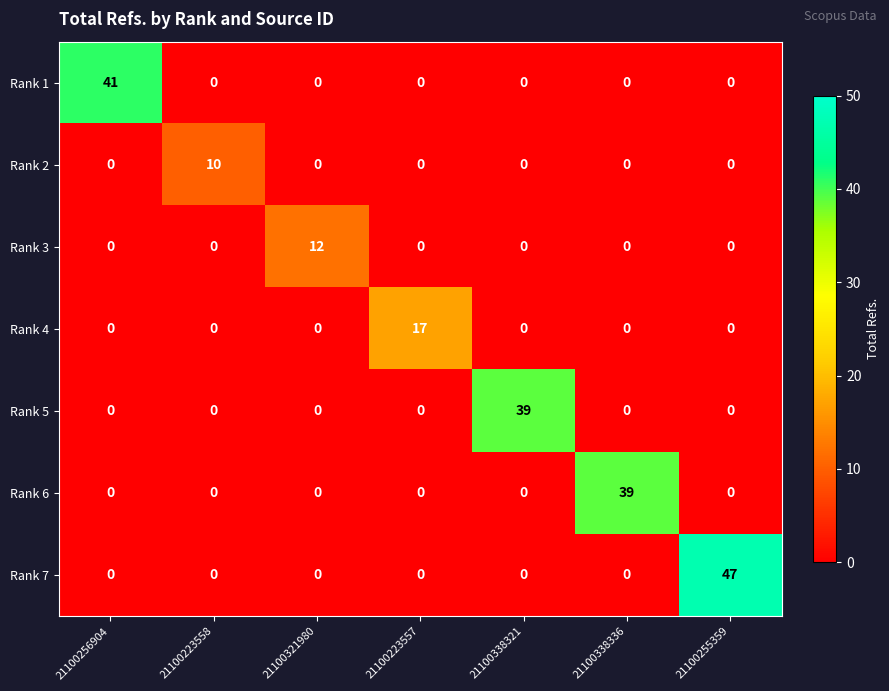

What is the spread (max minus min) of values at 21100256904?

41